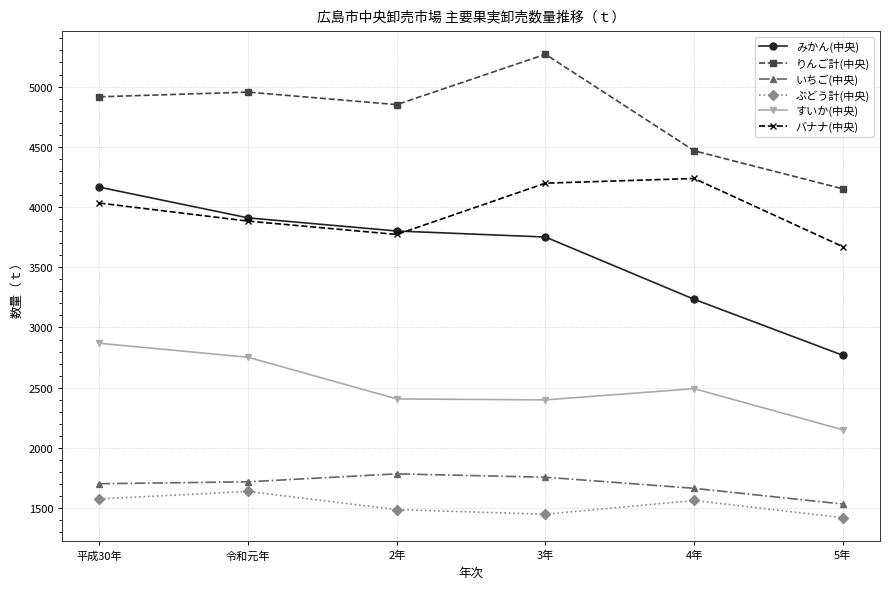

At which category does ぶどう計(中央) reach its first local valley?

3年